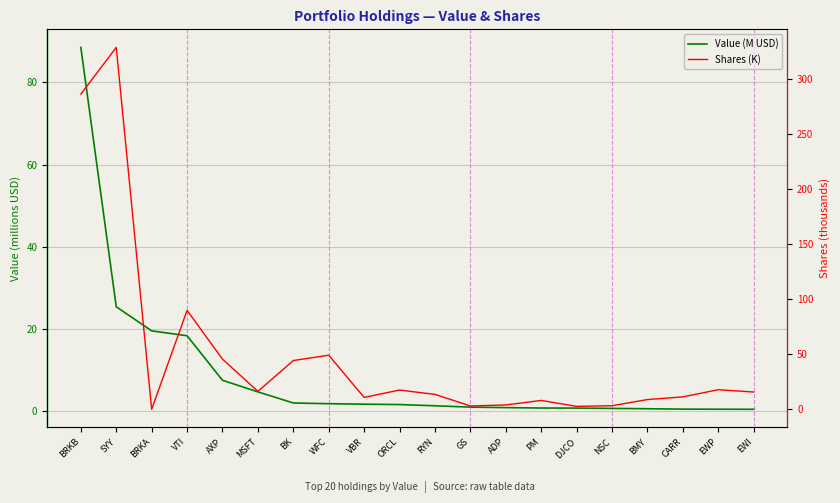

What is the difference between the maximum and minimum values in the Shares (K) series?

329.0